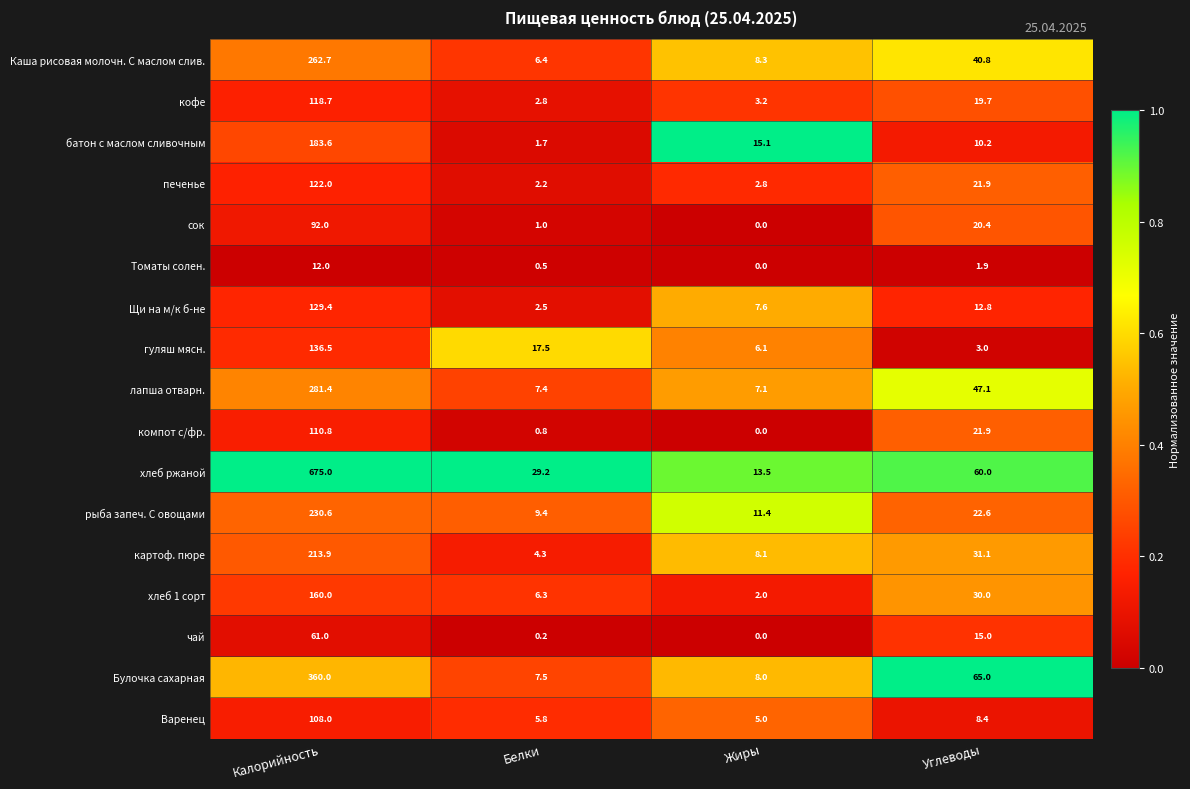

What is the difference between the second highest and minimum values in the гуляш мясн. series?

14.5